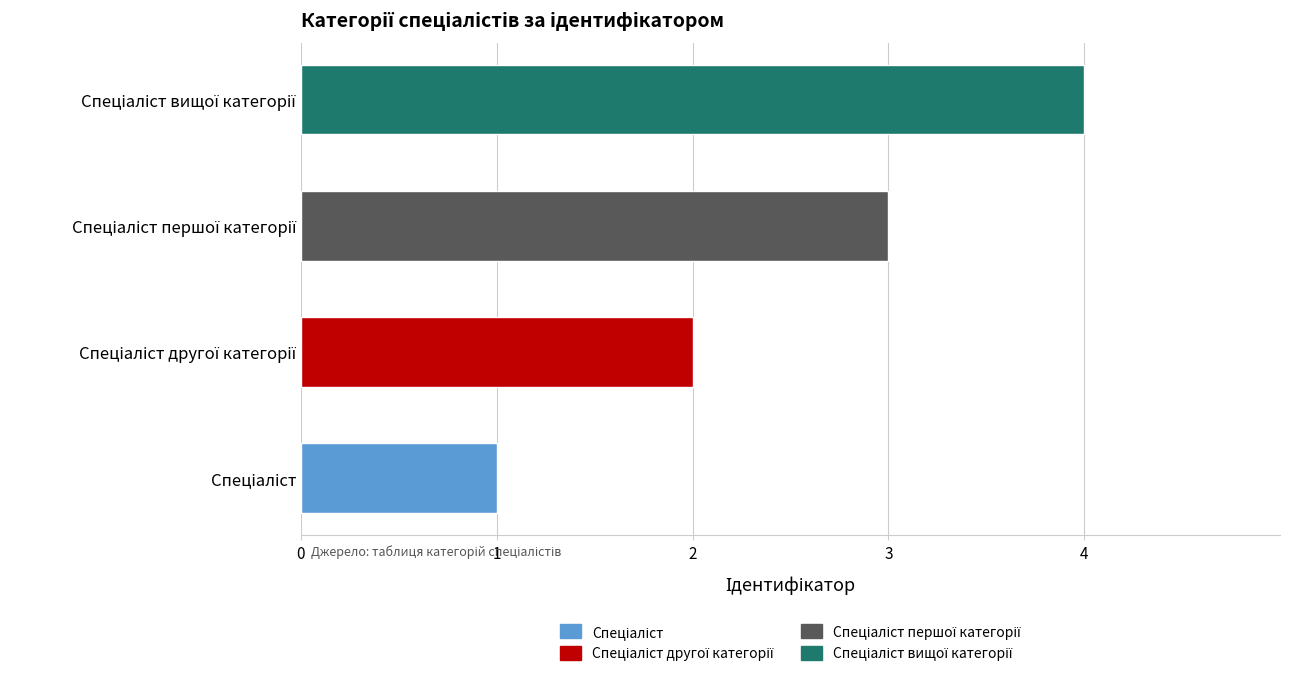

What is the difference between the maximum and minimum values?

3